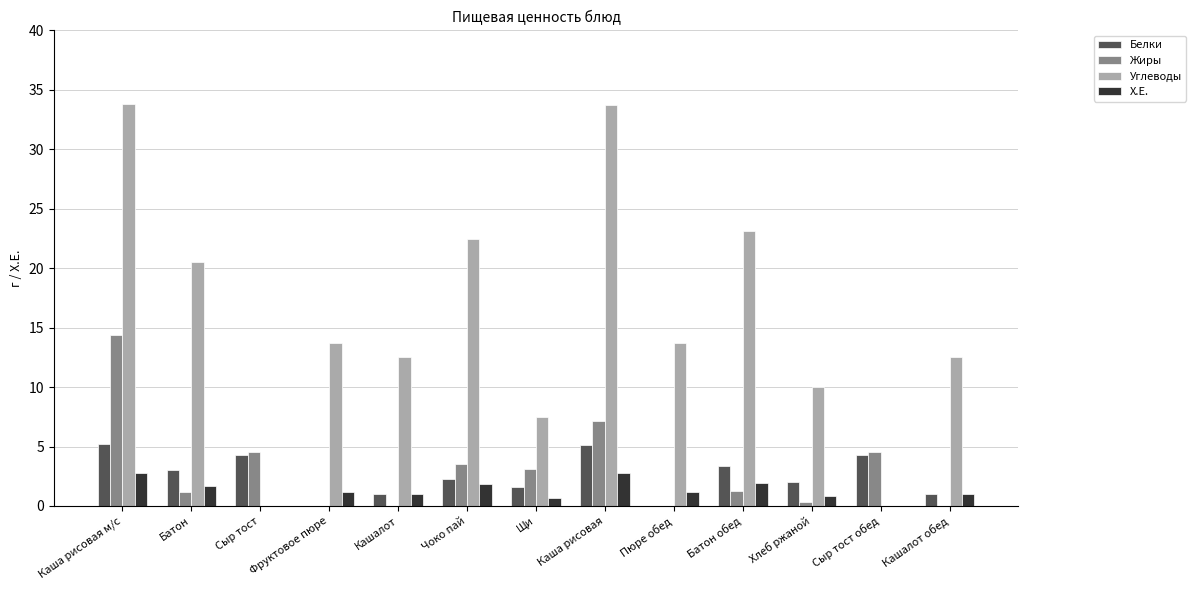

How many groups of bars are there?

13